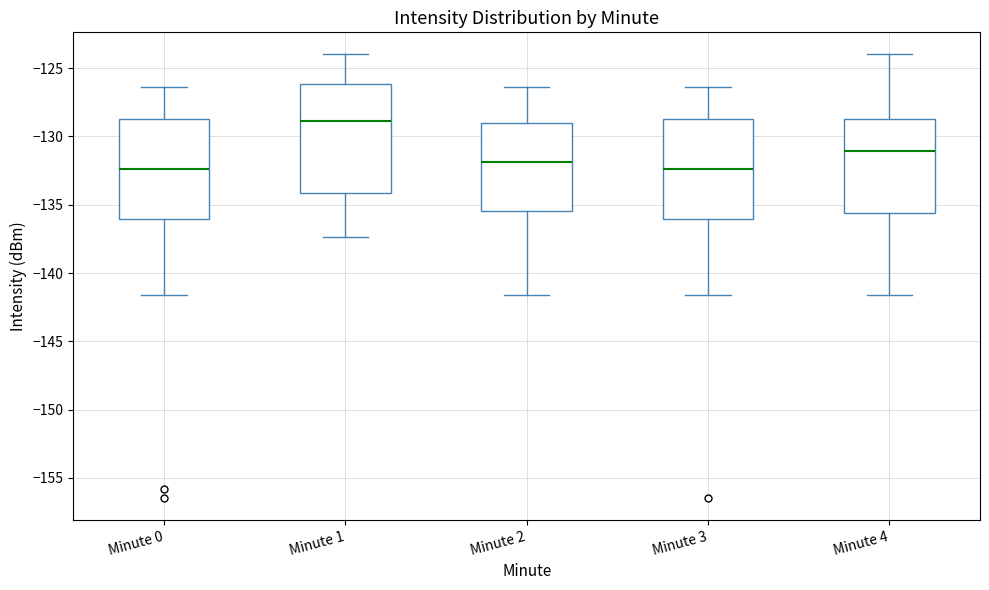

Reading left to right, read every box against the y-axis: the position of its median line, the range the box covers, and the ends of its whiskers. The values are not printed on the chart, so give them approximately, as read against the axis.

Minute 0: median -132.5, box -136.0 to -129.0, whiskers -141.5 to -126.5
Minute 1: median -129.0, box -134.0 to -126.0, whiskers -137.5 to -124.0
Minute 2: median -132.0, box -135.5 to -129.0, whiskers -141.5 to -126.5
Minute 3: median -132.5, box -136.0 to -129.0, whiskers -141.5 to -126.5
Minute 4: median -131.0, box -135.5 to -128.5, whiskers -141.5 to -124.0